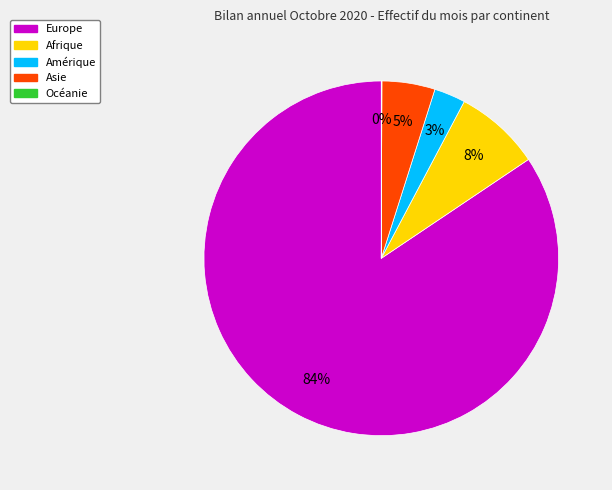

Is the sum of Afrique and Amérique greater than half?

No